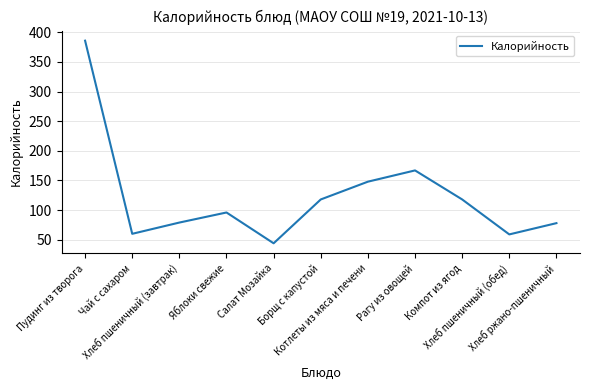

What is the minimum value shown in the chart?

44